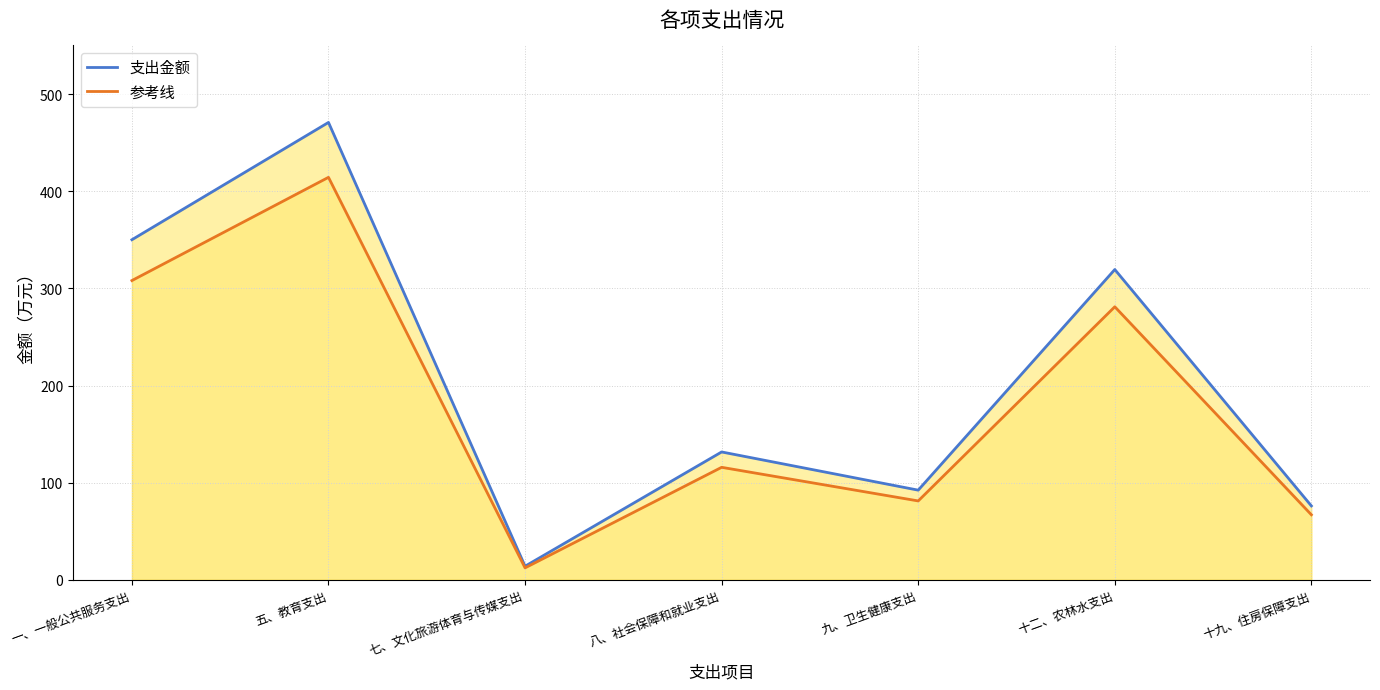

Rank the series at 七、文化旅游体育与传媒支出 from lowest to highest value.

参考线, 支出金额